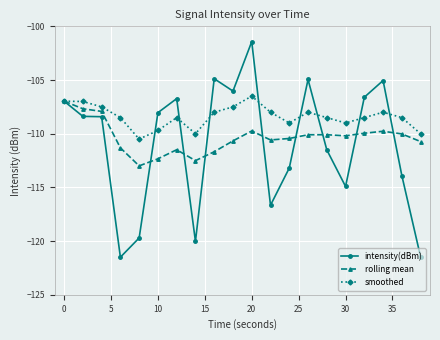

How many distinct data groups are displayed?

3